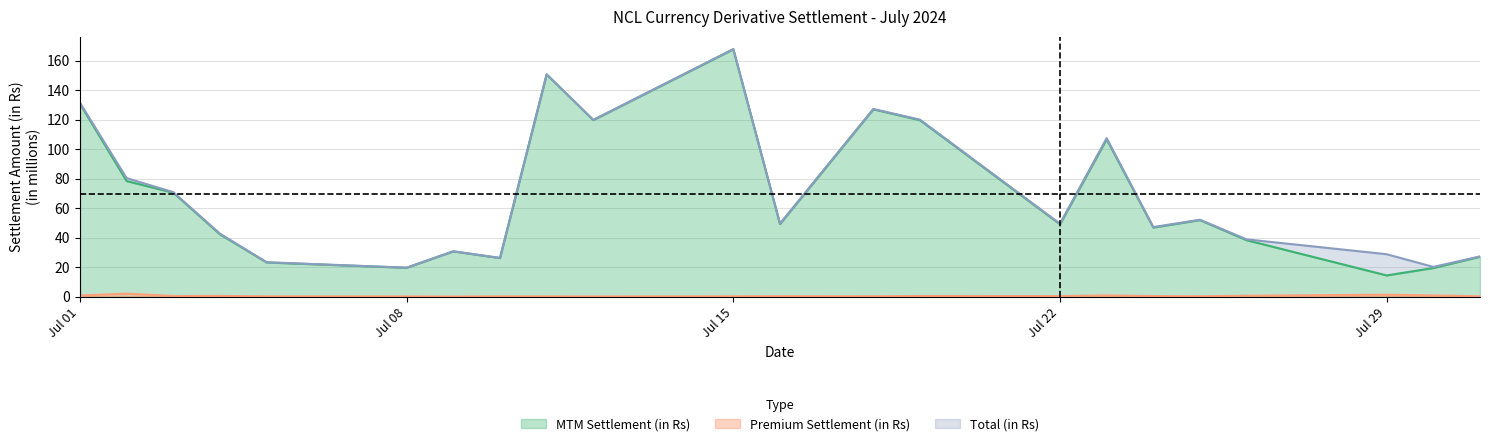

What is the average value of the MTM Settlement (in Rs) series?

68.5